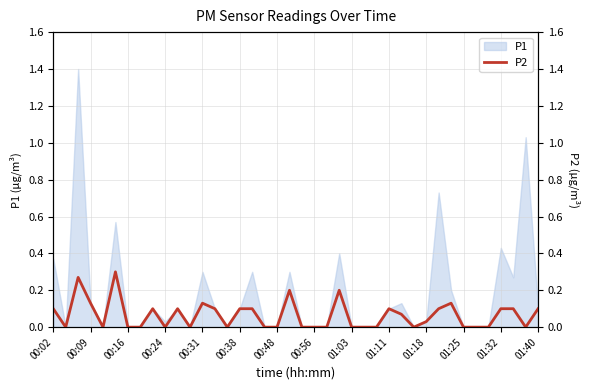

The value of P1 at 00:56 is 0.0. True or false?

True